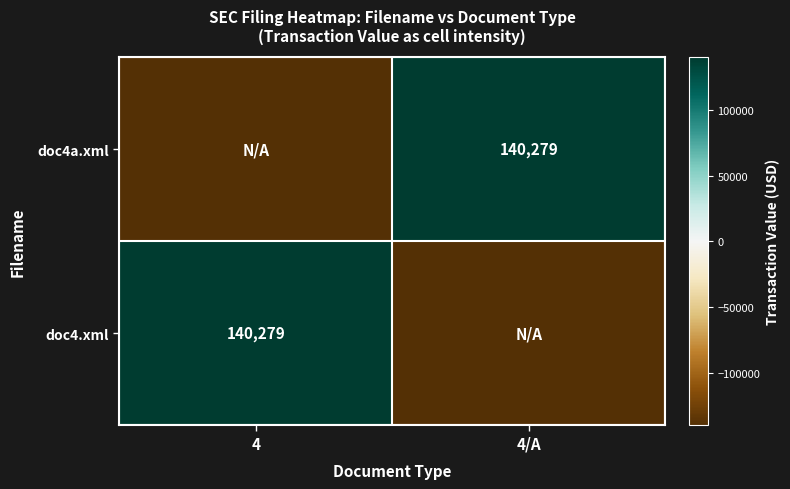

How many data points does each series have?

2